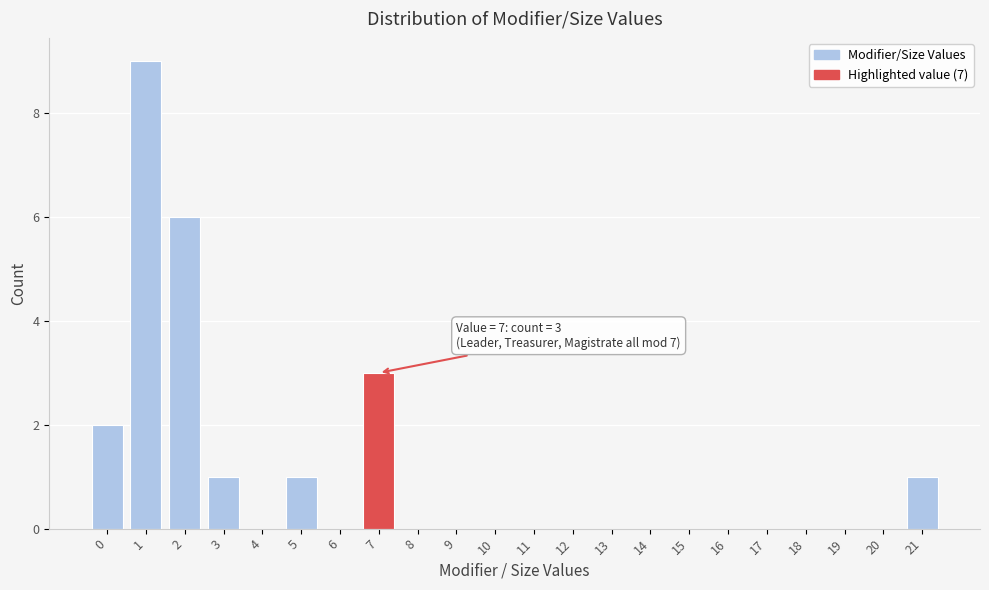

Reading left to right, list all the values displayed in this chart.

0=2	1=9	2=6	3=1	4=0	5=1	6=0	7=3	8=0	9=0	10=0	11=0	12=0	13=0	14=0	15=0	16=0	17=0	18=0	19=0	20=0	21=1